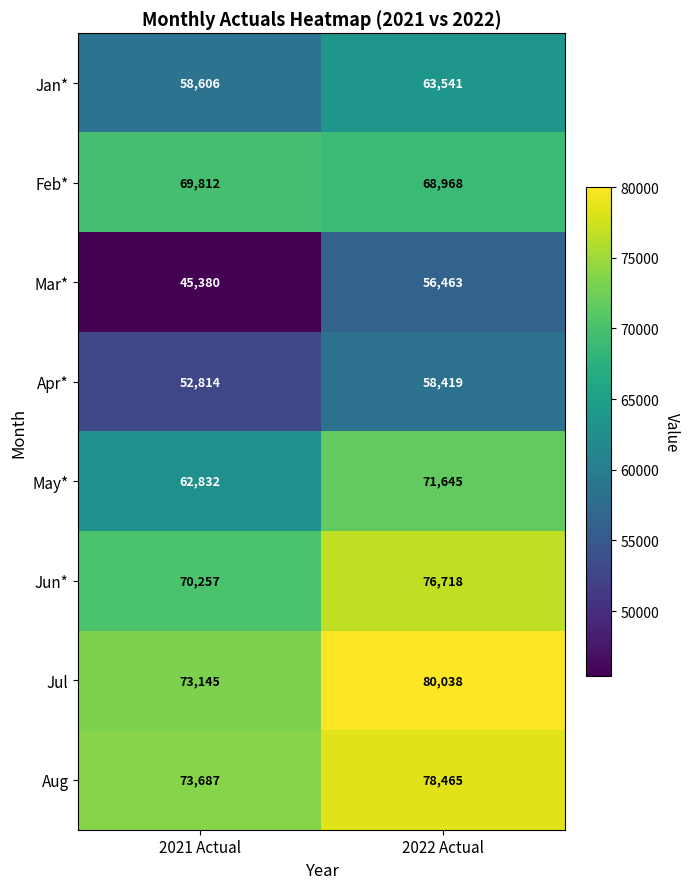

At which label does Jun* reach its minimum?

2021 Actual